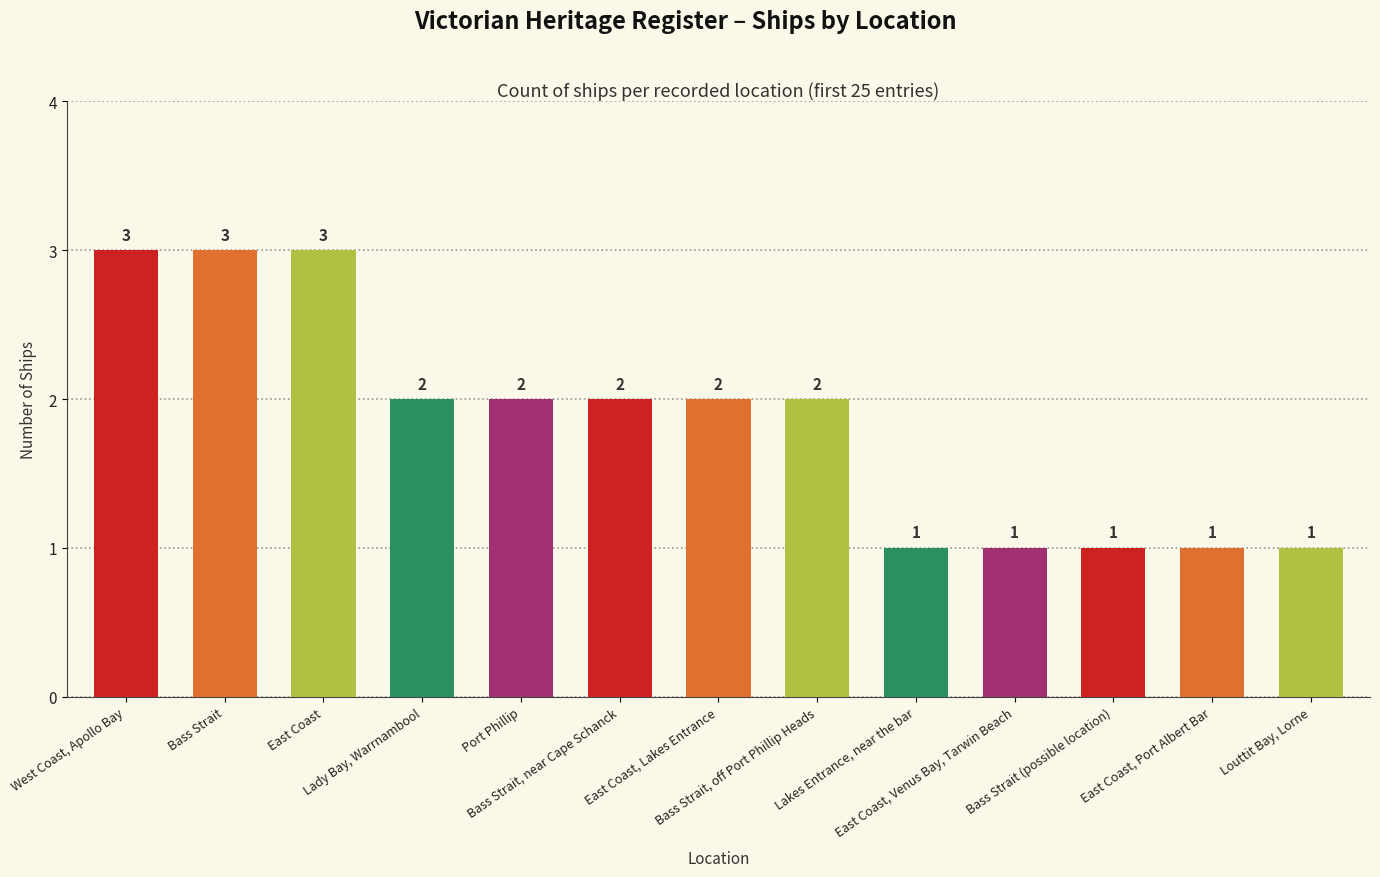

Does the chart contain any negative values?

No